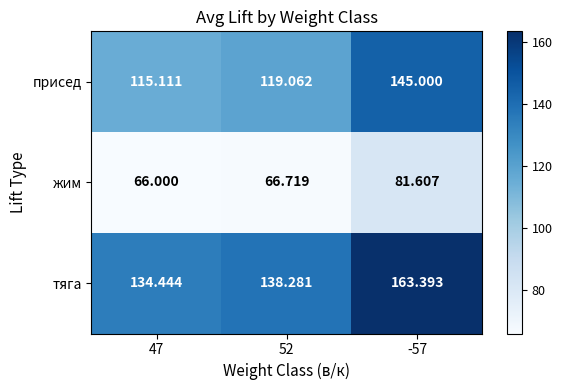

Rank the series by their maximum value, from highest to lowest.

тяга, присед, жим